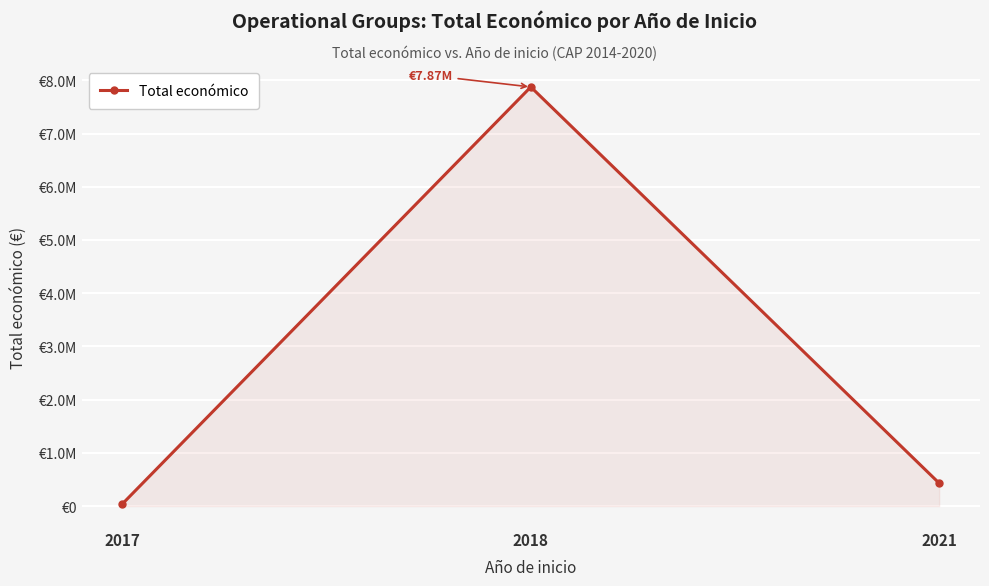

At which category does the chart reach its peak across all series?

2018